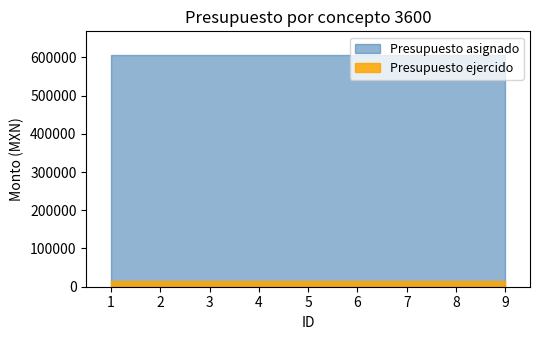

Rank the series by their maximum value, from lowest to highest.

Presupuesto ejercido, Presupuesto asignado